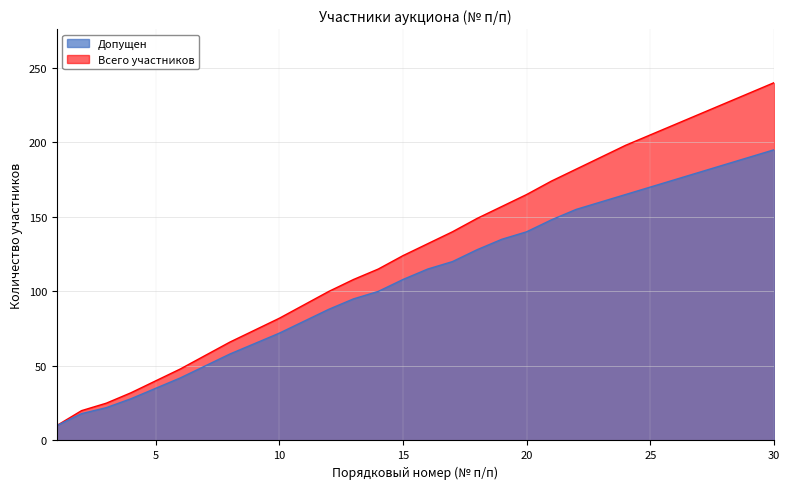

Which series changed the most between 15 and 28?

Всего участников